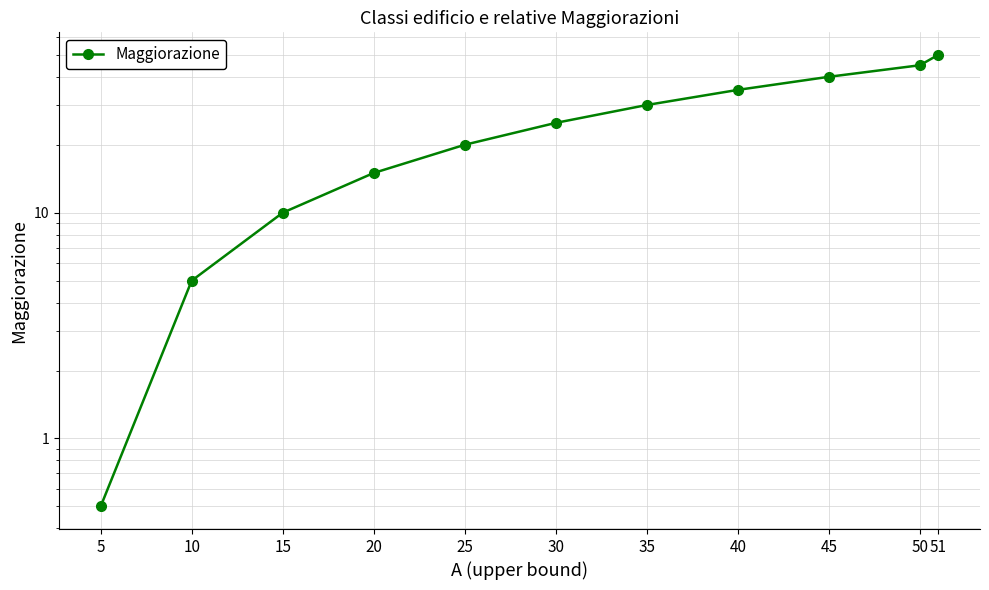

What is the difference between the maximum and minimum values?

49.5